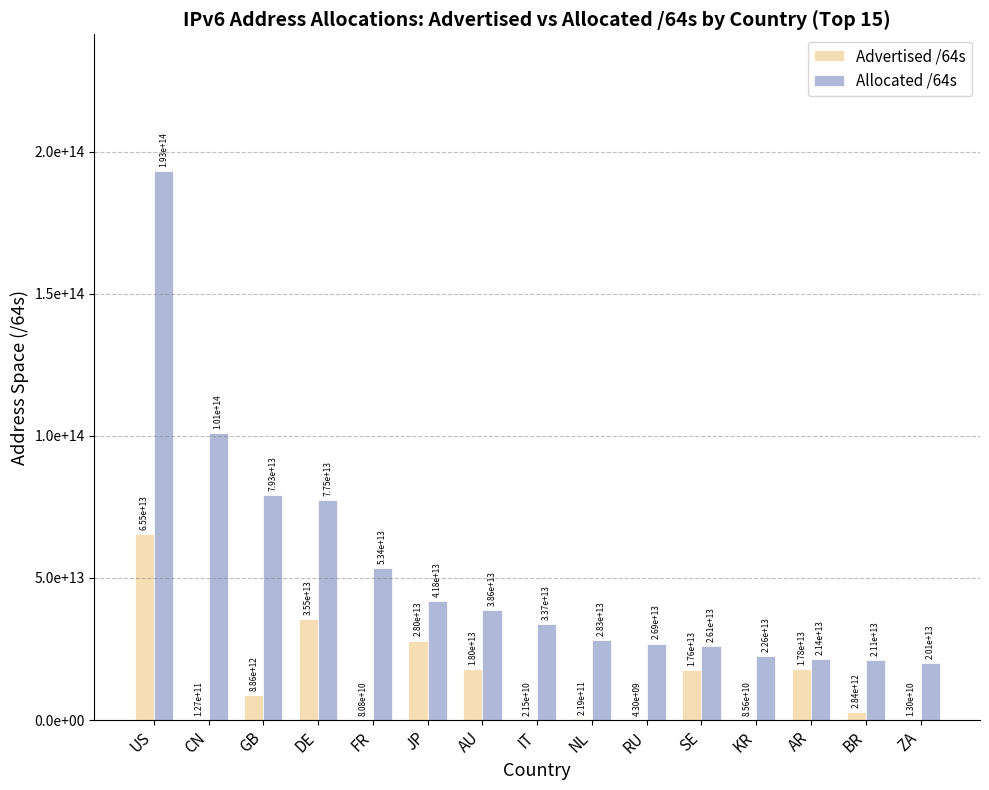

What are all the series names shown in the legend?

Advertised /64s, Allocated /64s